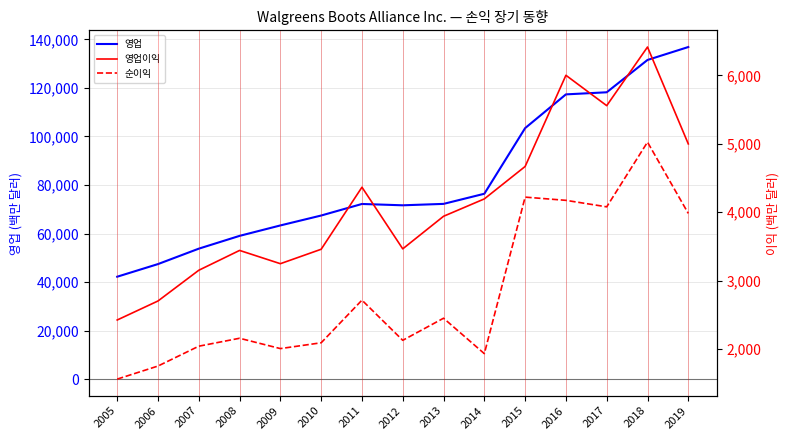

True or false: 영업 and 영업이익 cross at least once.

False